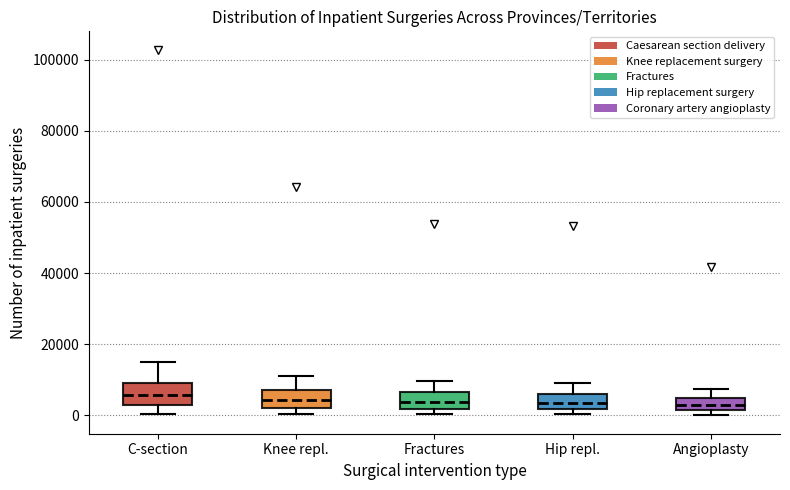

Where is the lower edge of the box for Angioplasty on the y-axis? The values are not printed on the chart, so give them approximately, as read against the axis.

2000